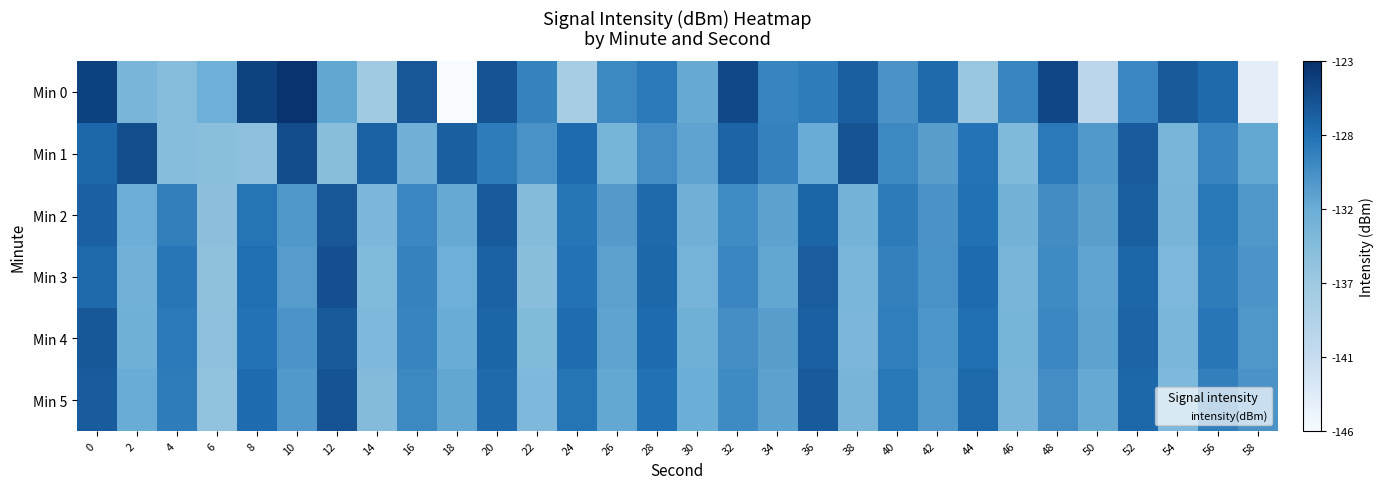

Reading left to right, what are all the values shown in this chart?

0: 0=-124.3	2=-133.5	4=-134.6	6=-132.4	8=-124.3	10=-123.3	12=-131.6	14=-137.0	16=-125.8	18=-145.9	20=-125.5	22=-129.0	24=-137.8	26=-129.4	28=-128.3	30=-131.9	32=-124.9	34=-129.0	36=-128.5	38=-126.3	40=-130.2	42=-127.2	44=-136.3	46=-129.2	48=-124.7	50=-140.2	52=-129.4	54=-126.0	56=-127.2	58=-144.0
1: 0=-127.0	2=-125.2	4=-134.7	6=-134.9	8=-135.2	10=-125.1	12=-134.8	14=-126.7	16=-132.6	18=-126.4	20=-128.5	22=-130.1	24=-127.3	26=-133.2	28=-129.8	30=-131.5	32=-126.7	34=-128.9	36=-132.1	38=-125.6	40=-129.4	42=-131.0	44=-127.8	46=-134.1	48=-128.3	50=-130.7	52=-126.2	54=-133.5	56=-129.1	58=-131.8
2: 0=-126.5	2=-132.3	4=-128.7	6=-135.1	8=-127.9	10=-130.5	12=-125.8	14=-133.7	16=-129.3	18=-131.9	20=-126.1	22=-134.5	24=-128.0	26=-130.8	28=-127.2	30=-132.7	32=-129.6	34=-131.3	36=-126.8	38=-133.0	40=-128.4	42=-130.2	44=-127.6	46=-132.9	48=-129.7	50=-131.1	52=-126.4	54=-133.3	56=-128.2	58=-130.6
3: 0=-127.1	2=-132.8	4=-128.1	6=-135.4	8=-127.5	10=-130.9	12=-125.3	14=-134.2	16=-129.0	18=-132.4	20=-126.6	22=-134.8	24=-127.7	26=-131.2	28=-127.0	30=-133.1	32=-129.2	34=-131.7	36=-126.3	38=-133.6	40=-128.8	42=-130.1	44=-127.3	46=-133.4	48=-129.5	50=-131.6	52=-126.9	54=-133.8	56=-128.5	58=-130.3
4: 0=-125.9	2=-132.6	4=-128.3	6=-135.2	8=-127.7	10=-130.3	12=-126.0	14=-133.9	16=-129.1	18=-132.1	20=-126.8	22=-134.3	24=-127.4	26=-131.5	28=-127.3	30=-132.5	32=-129.9	34=-131.0	36=-126.5	38=-133.7	40=-128.6	42=-130.4	44=-127.5	46=-133.2	48=-129.3	50=-131.4	52=-126.7	54=-133.6	56=-128.1	58=-130.5
5: 0=-126.2	2=-132.1	4=-128.5	6=-135.6	8=-127.3	10=-130.7	12=-125.6	14=-134.5	16=-129.4	18=-131.7	20=-127.2	22=-134.0	24=-127.9	26=-131.8	28=-127.6	30=-132.2	32=-129.5	34=-131.3	36=-126.1	38=-133.3	40=-128.2	42=-130.7	44=-127.1	46=-133.5	48=-129.8	50=-131.9	52=-127.0	54=-133.9	56=-128.7	58=-130.2